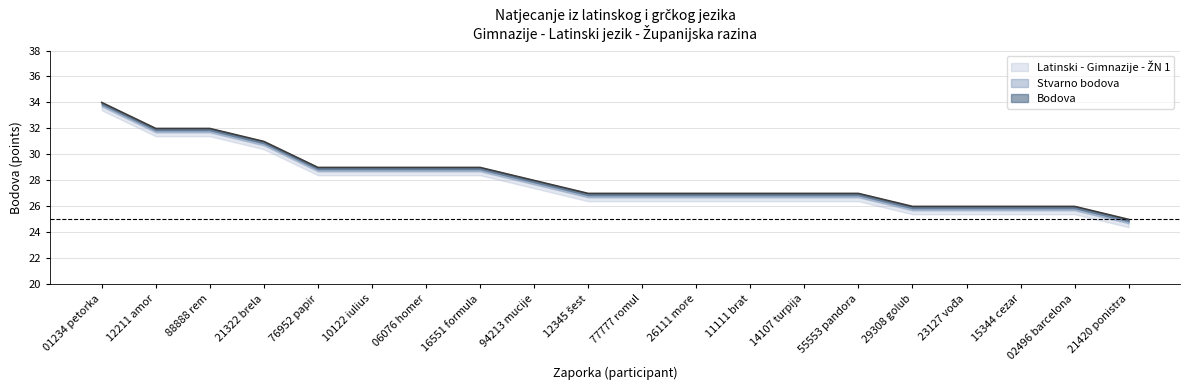

True or false: Latinski - Gimnazije - ŽN 1 and Bodova cross at least once.

False